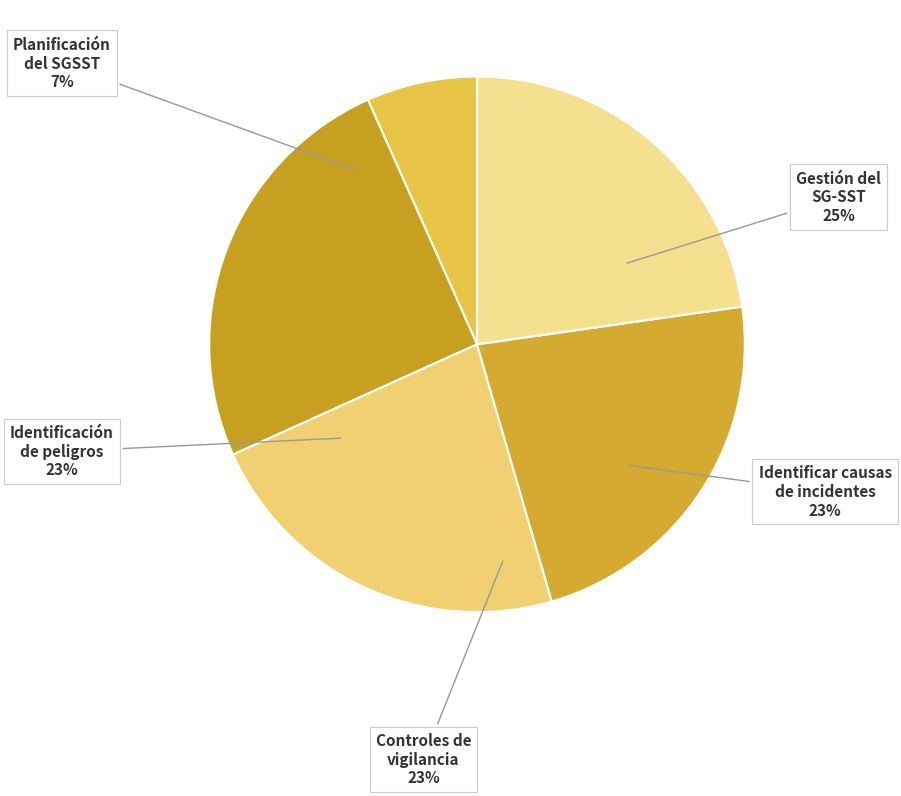

Is it true that Planificación del SGSST is 14% of the pie?

False